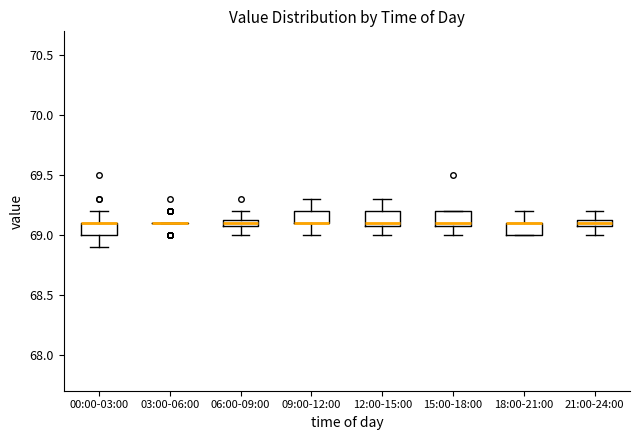

Where is the lower edge of the box for 21:00-24:00 on the y-axis? The values are not printed on the chart, so give them approximately, as read against the axis.

69.10